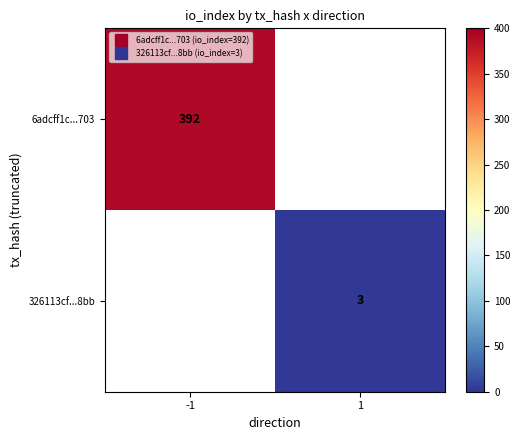

At how many categories does at least one series exceed 146?

1